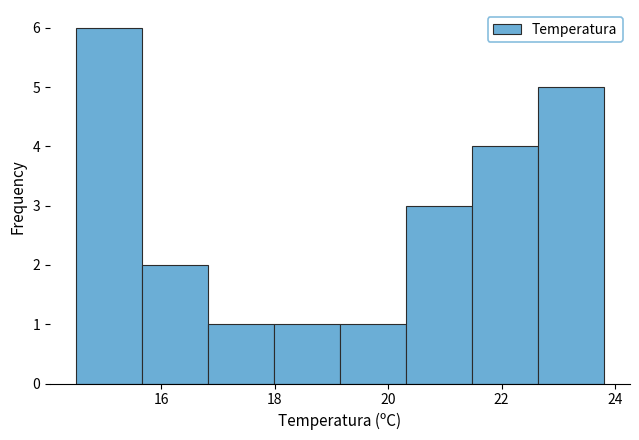

Reading left to right, list every bar in this chart as the range it spans on the x-axis followed by its height. Neither the bar edges nor the heights are printed on the chart, so give them approximately, as read against the axes.

14.6 to 15.6: 6
15.6 to 16.8: 2
16.8 to 18.0: 1
18.0 to 19.2: 1
19.2 to 20.4: 1
20.4 to 21.4: 3
21.4 to 22.6: 4
22.6 to 23.8: 5